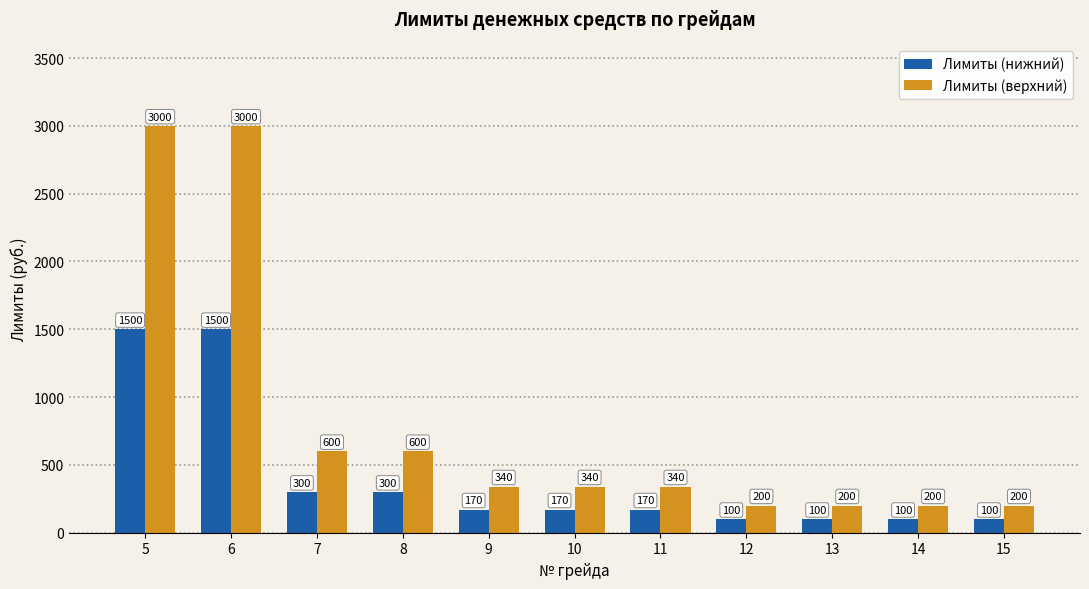

How many bars are there in each group?

2